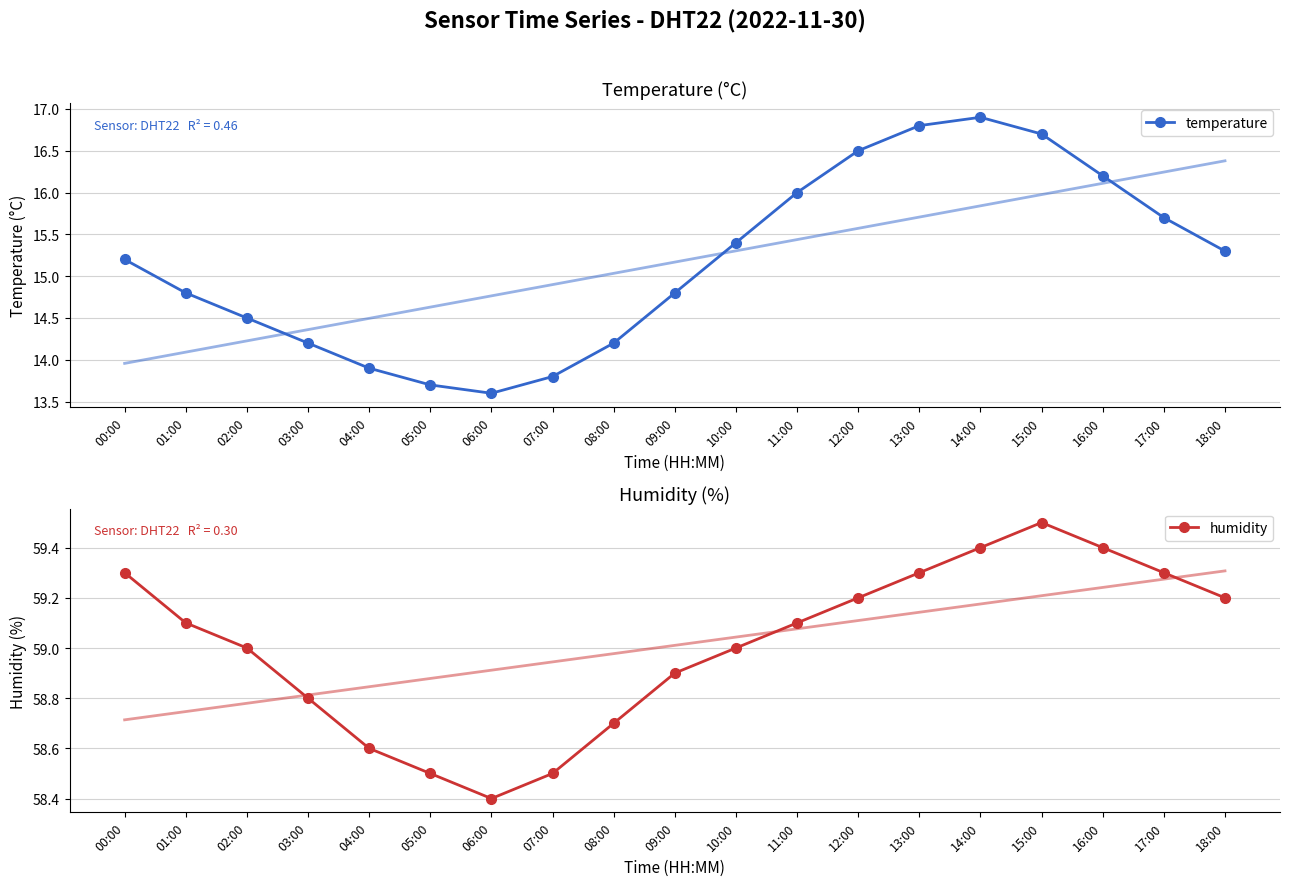

True or false: humidity has a value of 58.5 at 05:00.

True